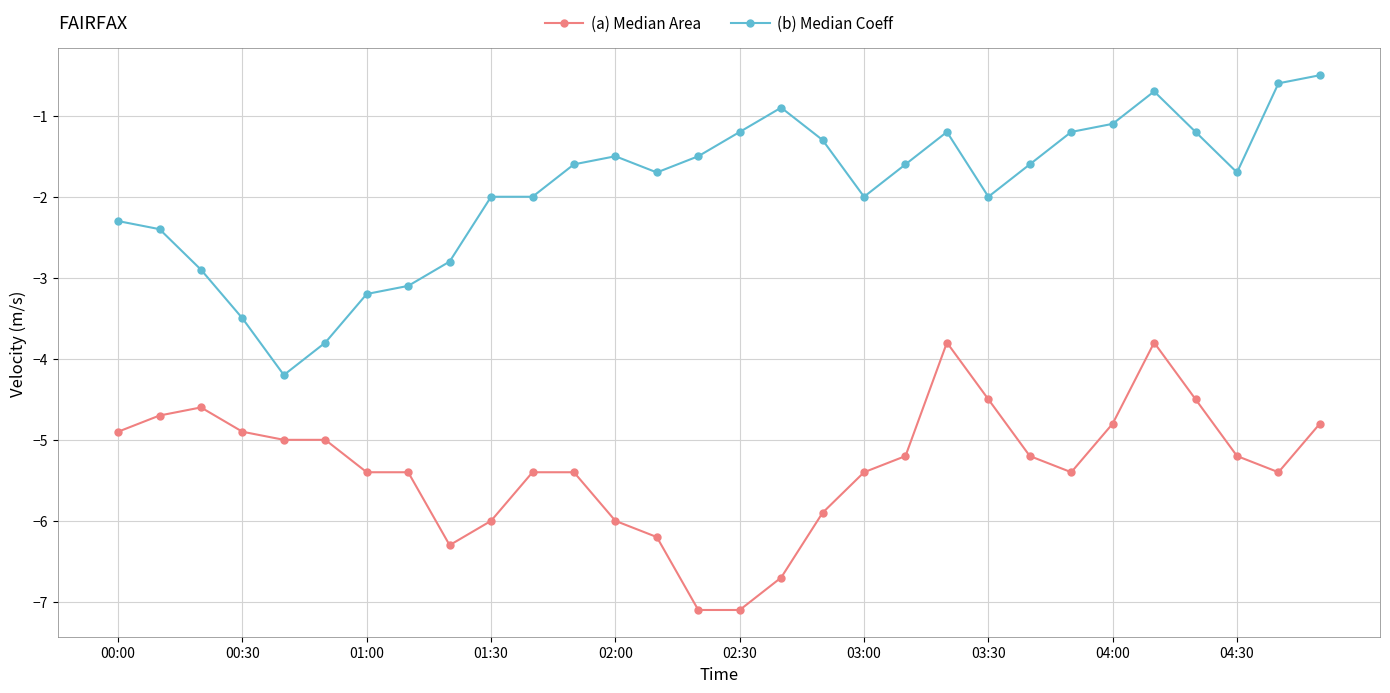

What is the highest value of the (b) Median Coeff series?

-0.5